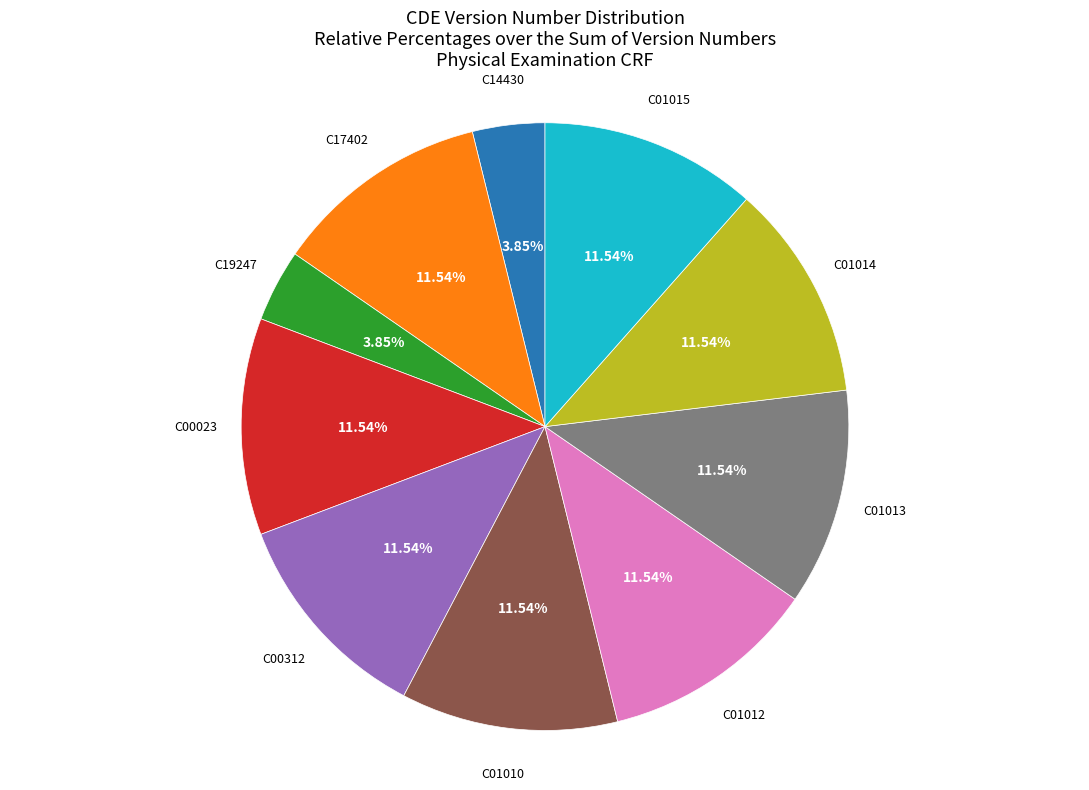

What percentage do C01010 and C14430 together represent?

15.4%